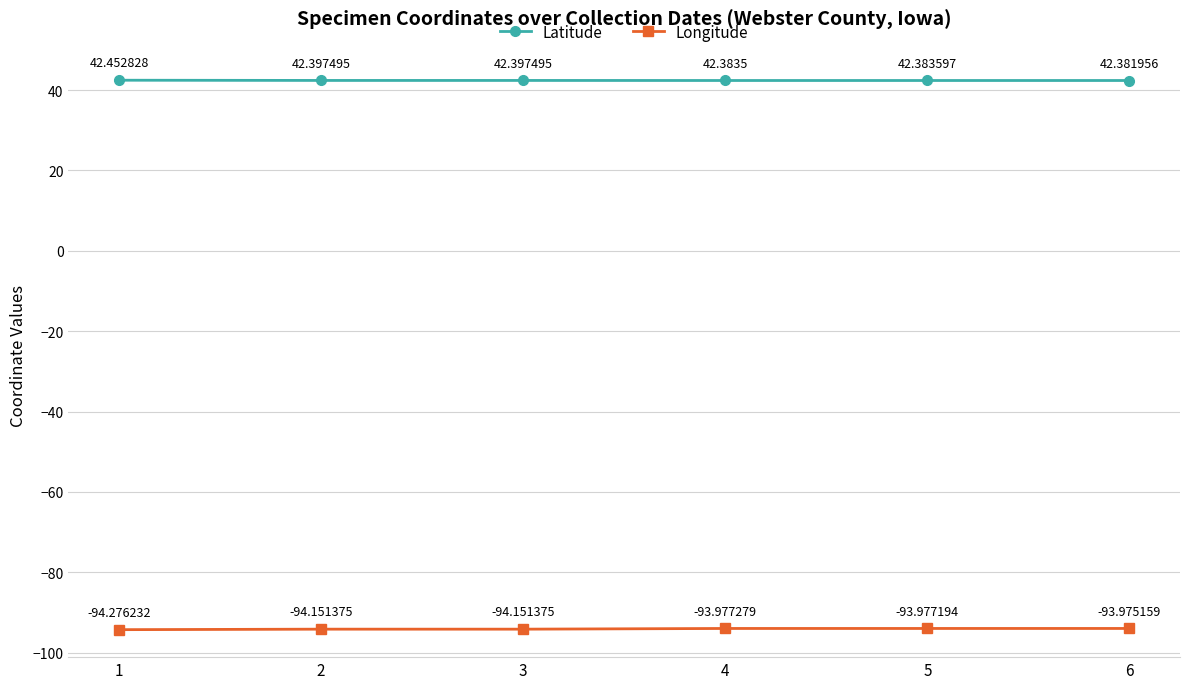

What is the value of the Latitude point at the 1st from the left?

42.5